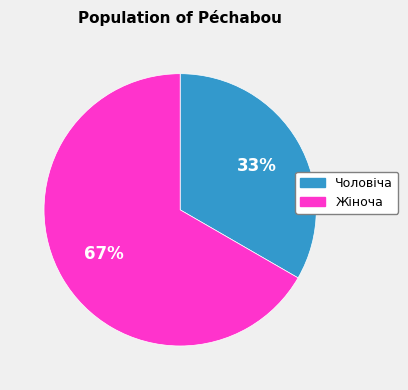

To the nearest percent, what is the combined percentage of Чоловіча and Жіноча?

100%